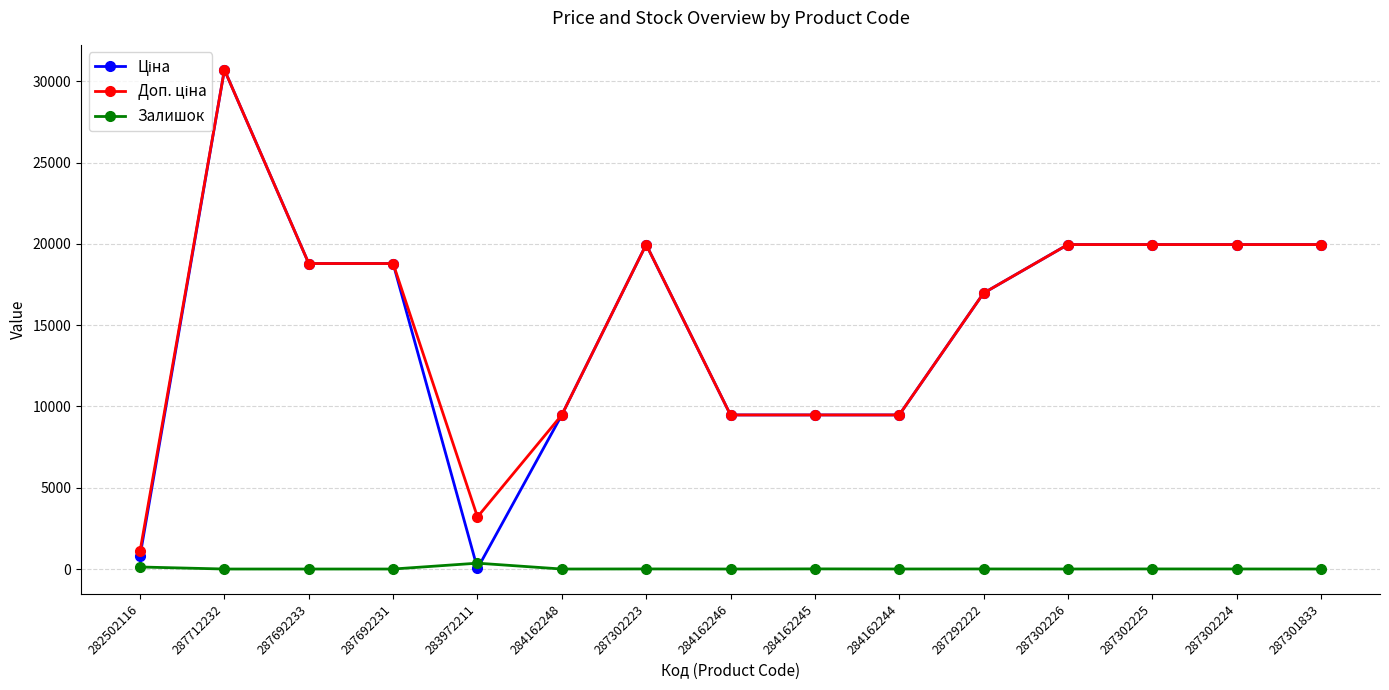

How many series are shown in this chart?

3